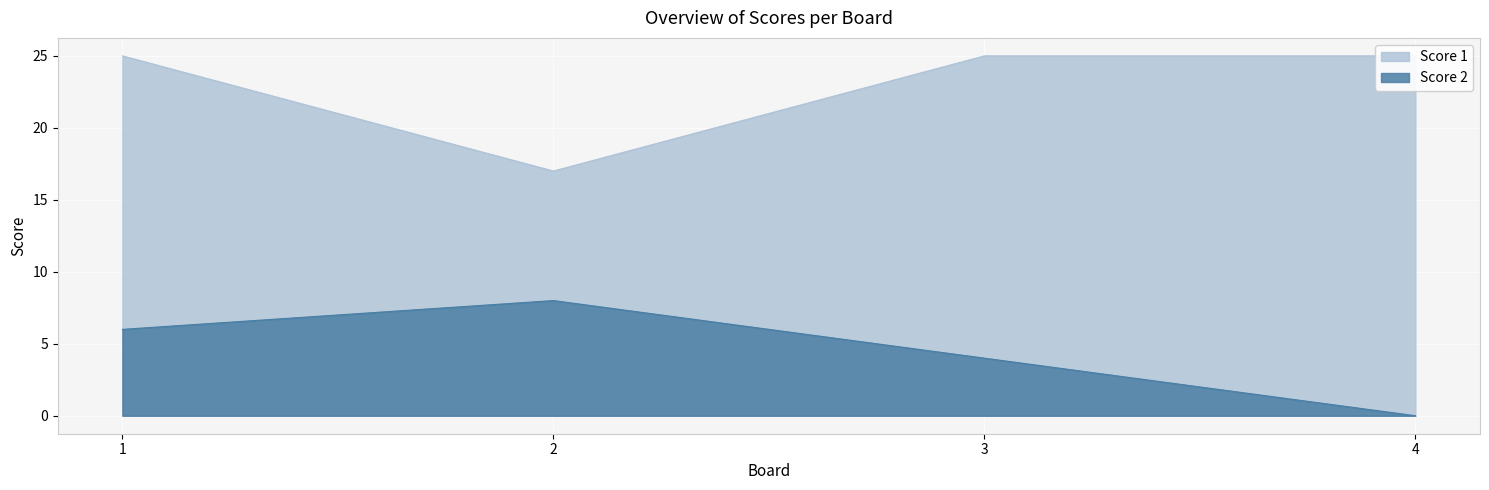

What is the total value across all series at 1?

31